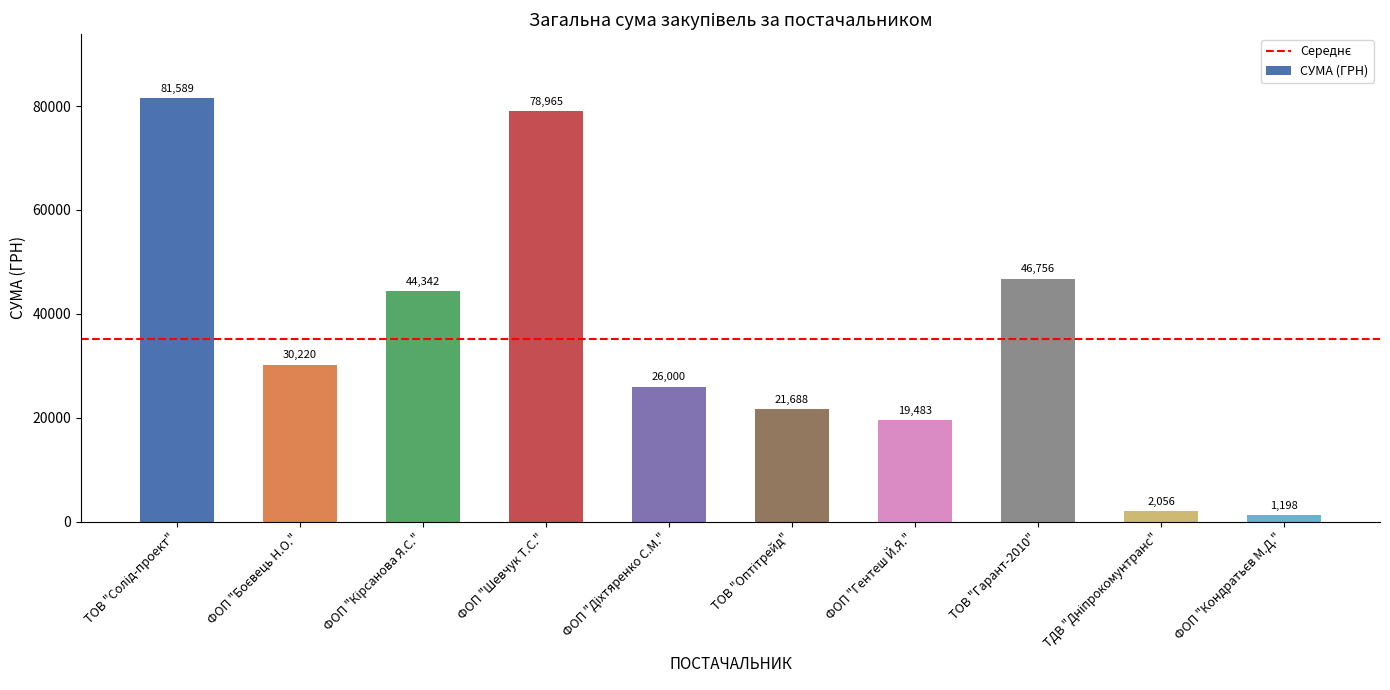

What is the average value?

35229.7